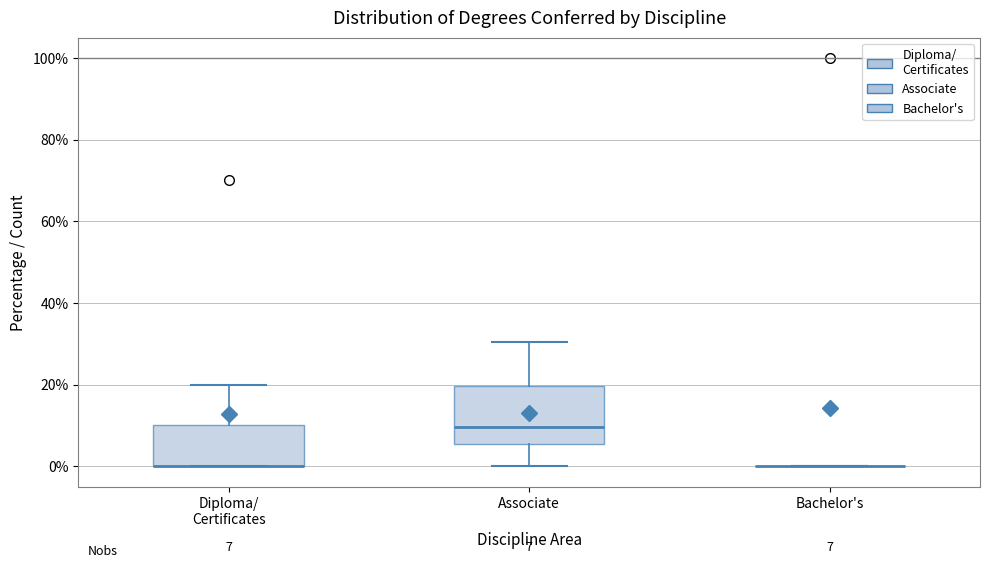

Comparing the boxes themselves (not the whiskers), which one is the tallest?

Associate